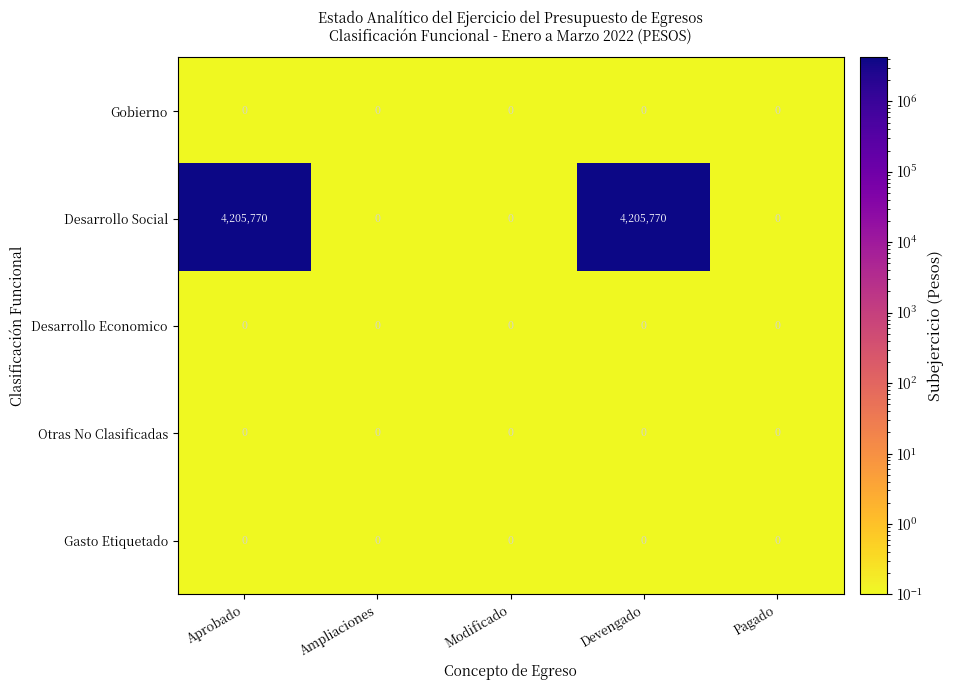

True or false: Gasto Etiquetado has a value of 0 at Devengado.

True